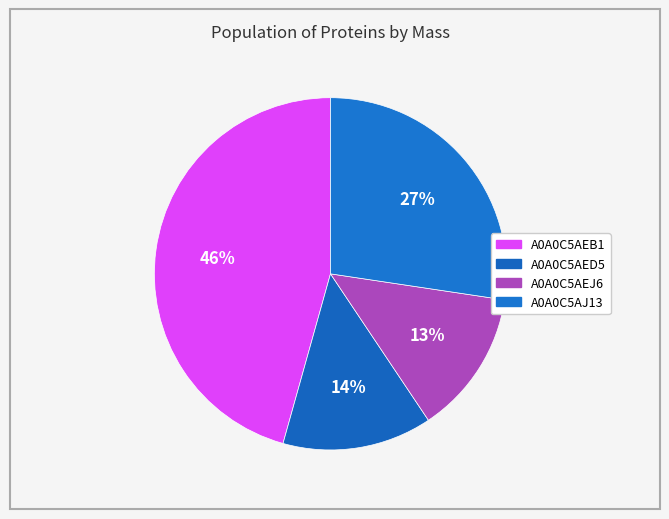

Between A0A0C5AJ13 and A0A0C5AEJ6, which is larger?

A0A0C5AJ13